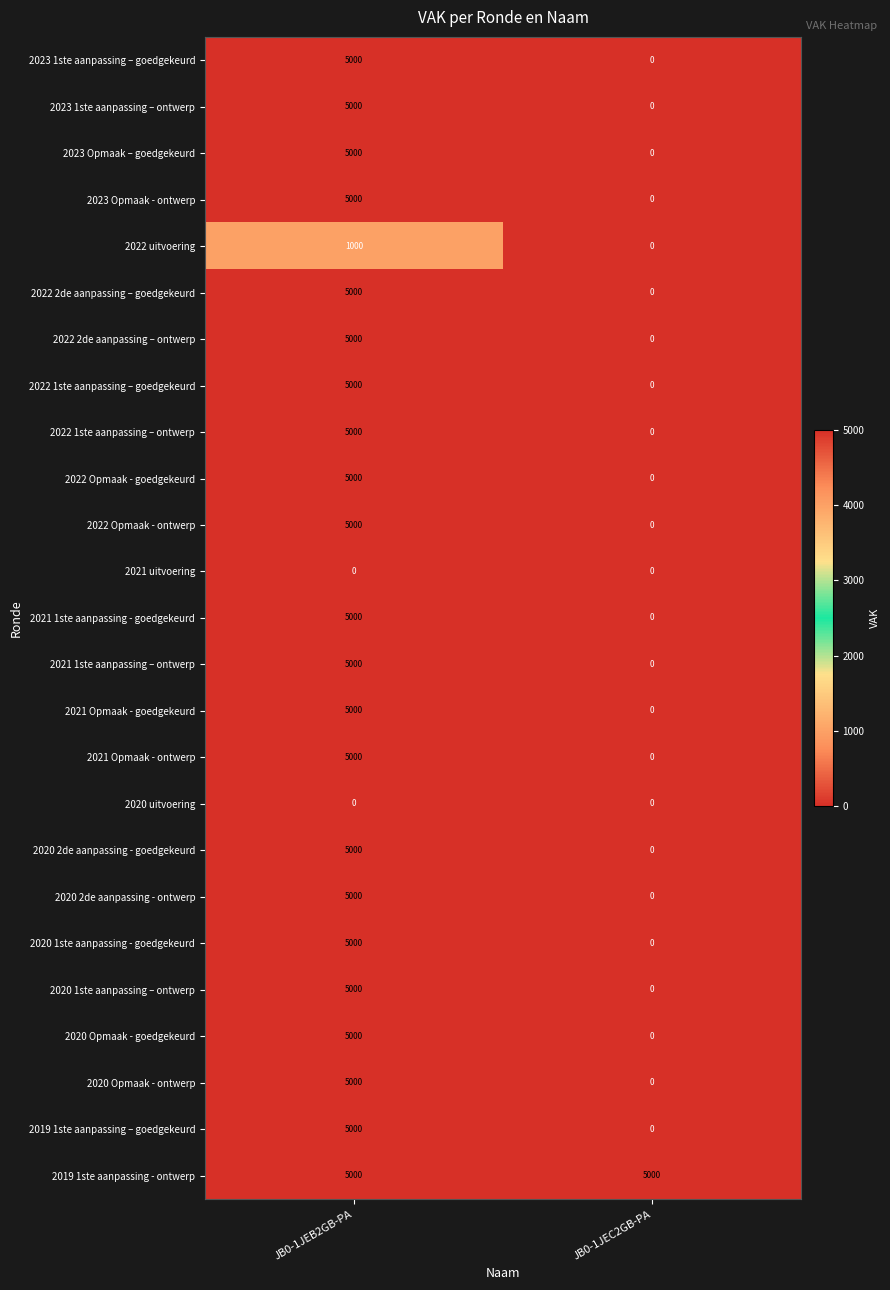

What is the difference between the maximum and minimum values in the 2022 uitvoering series?

1000